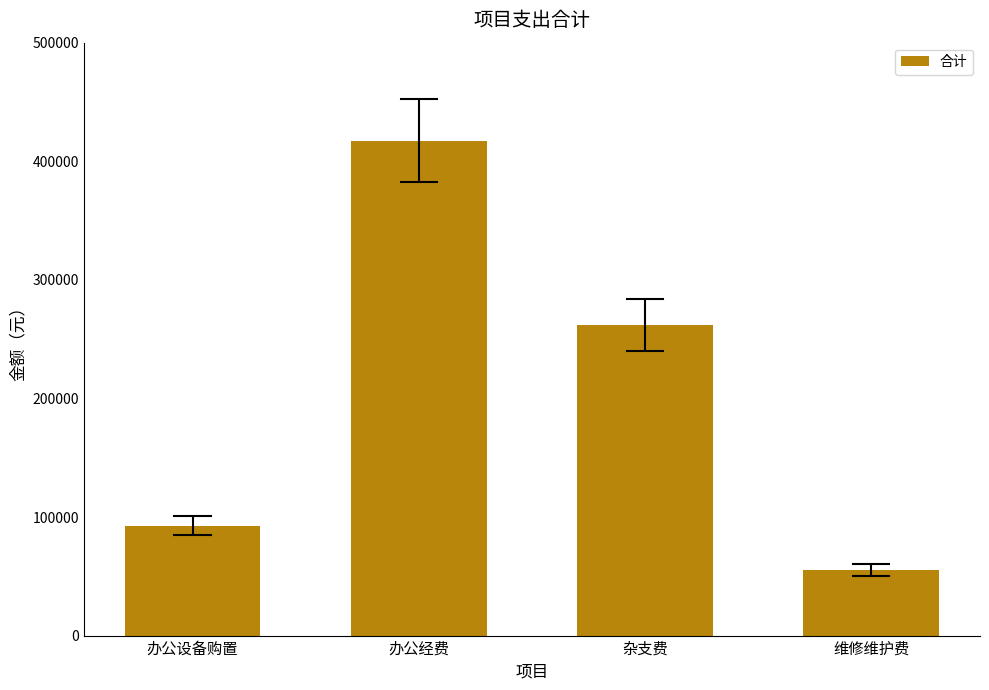

Where is the data nearest to the value 236138?

杂支费